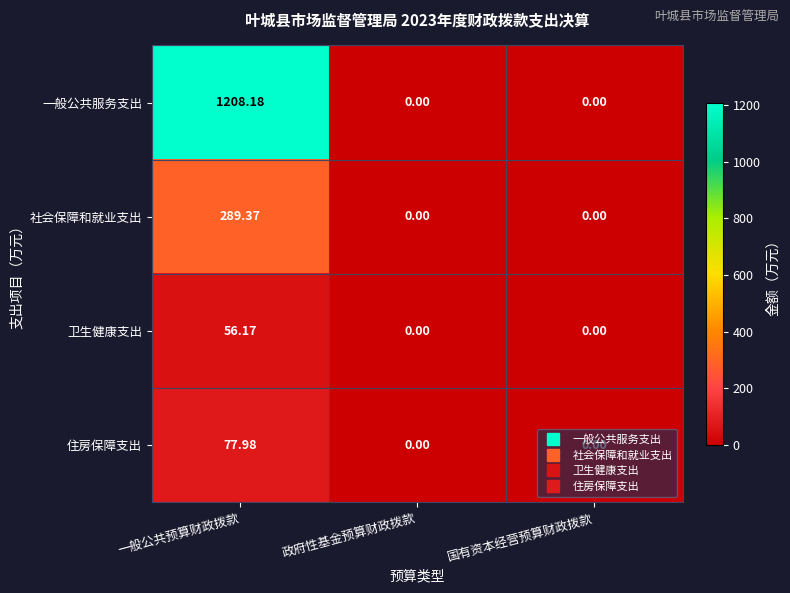

Which series has the largest range (max minus min)?

一般公共服务支出